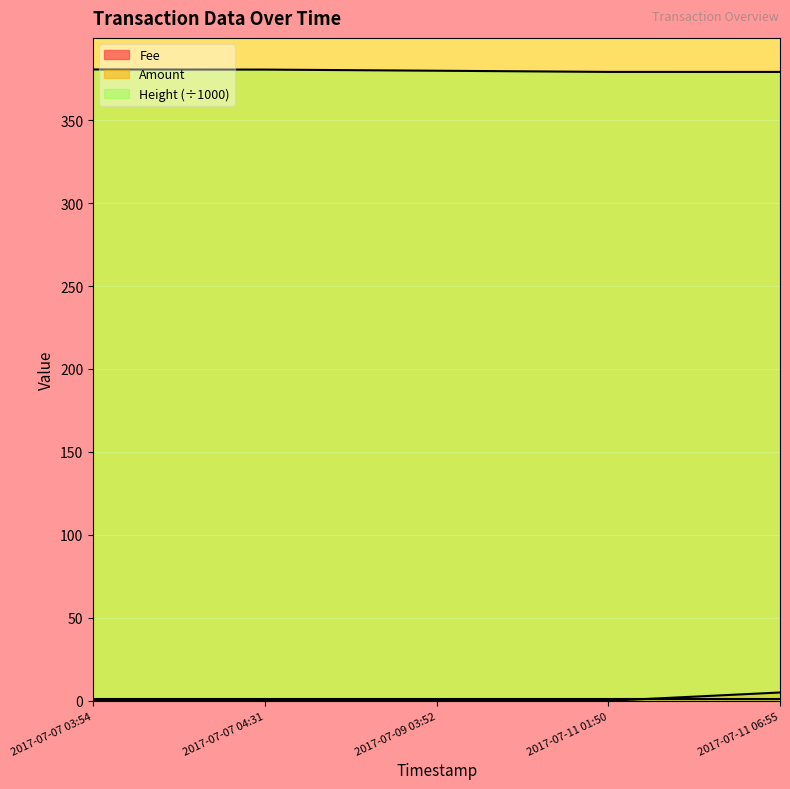

True or false: Amount and Height_norm intersect in this chart.

False